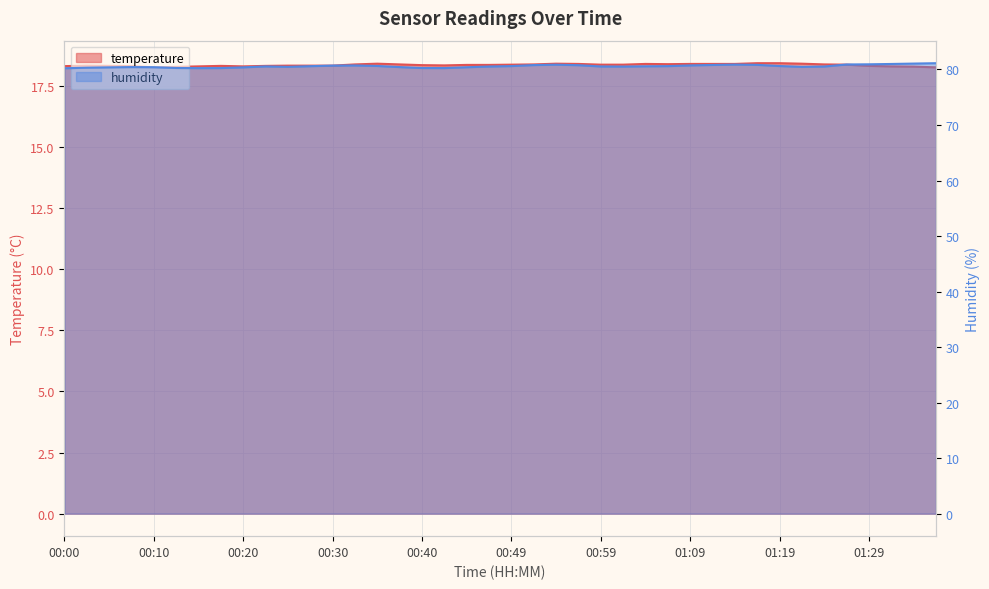

True or false: temperature and humidity intersect in this chart.

False